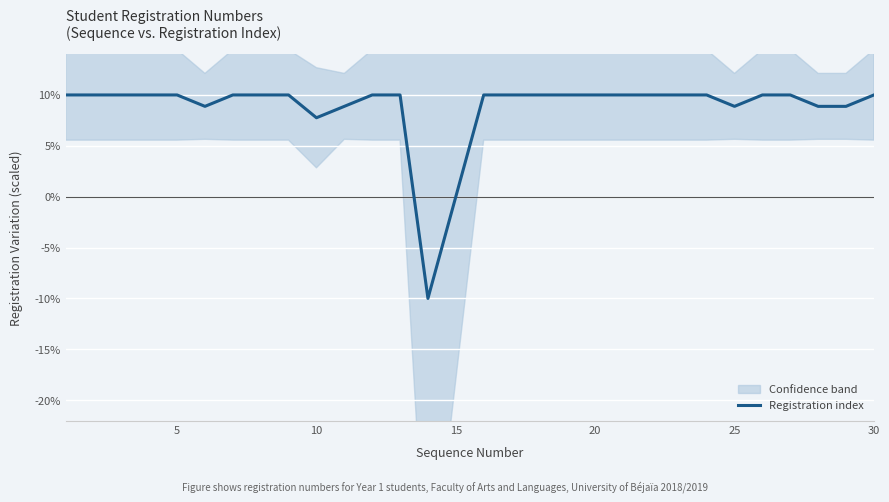

Where is Registration index nearest to the value 0?

10